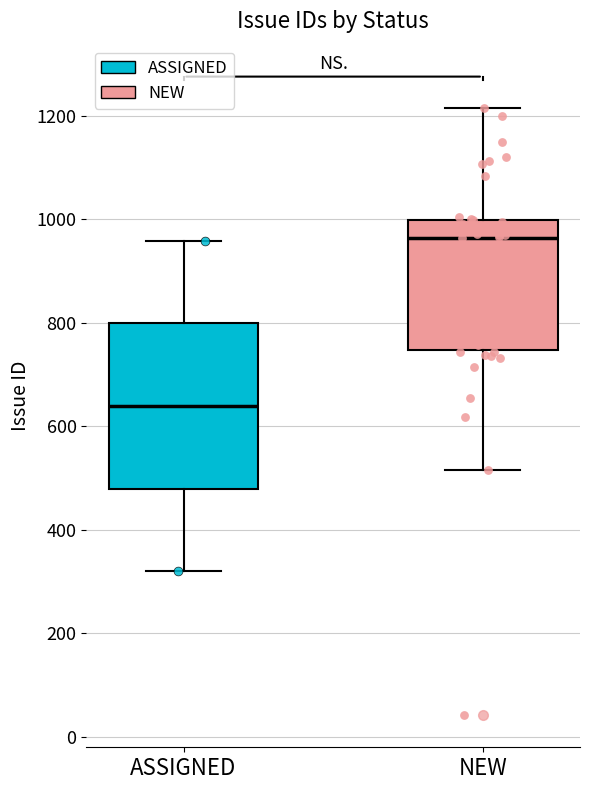

Where does the upper whisker of the box for ASSIGNED end on the y-axis? The values are not printed on the chart, so give them approximately, as read against the axis.

960